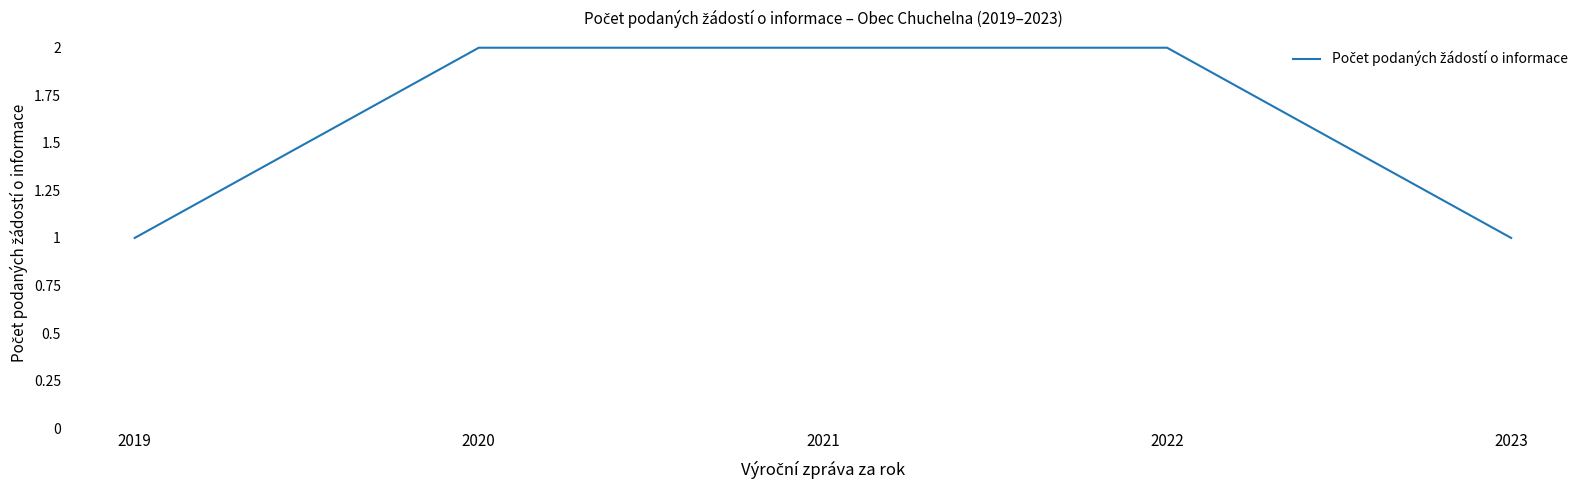

What is the difference between the second highest and minimum values?

1